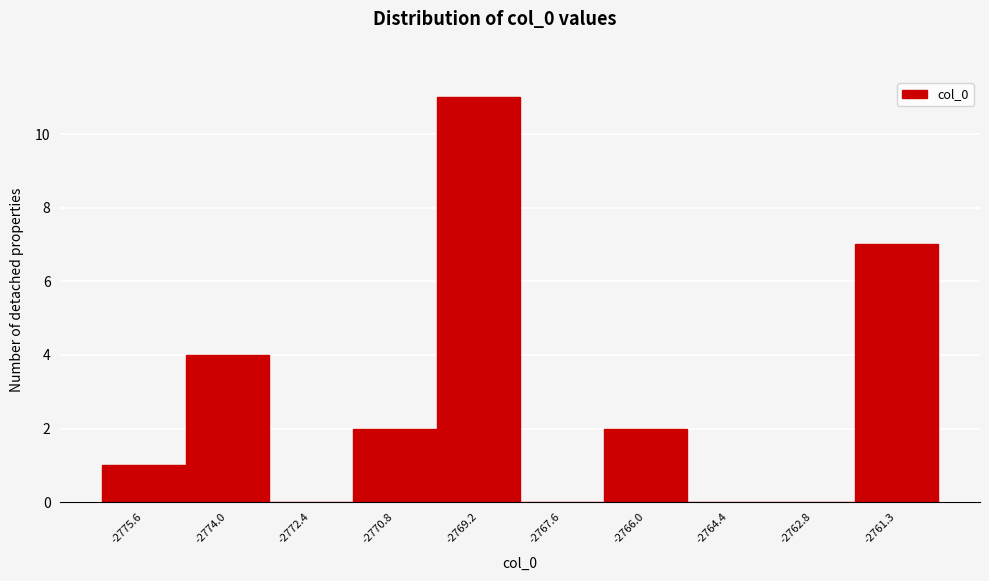

Reading right to left, transcribe all the data shown in this chart.

-2761.3=7	-2762.8=0	-2764.4=0	-2766.0=2	-2767.6=0	-2769.2=11	-2770.8=2	-2772.4=0	-2774.0=4	-2775.6=1